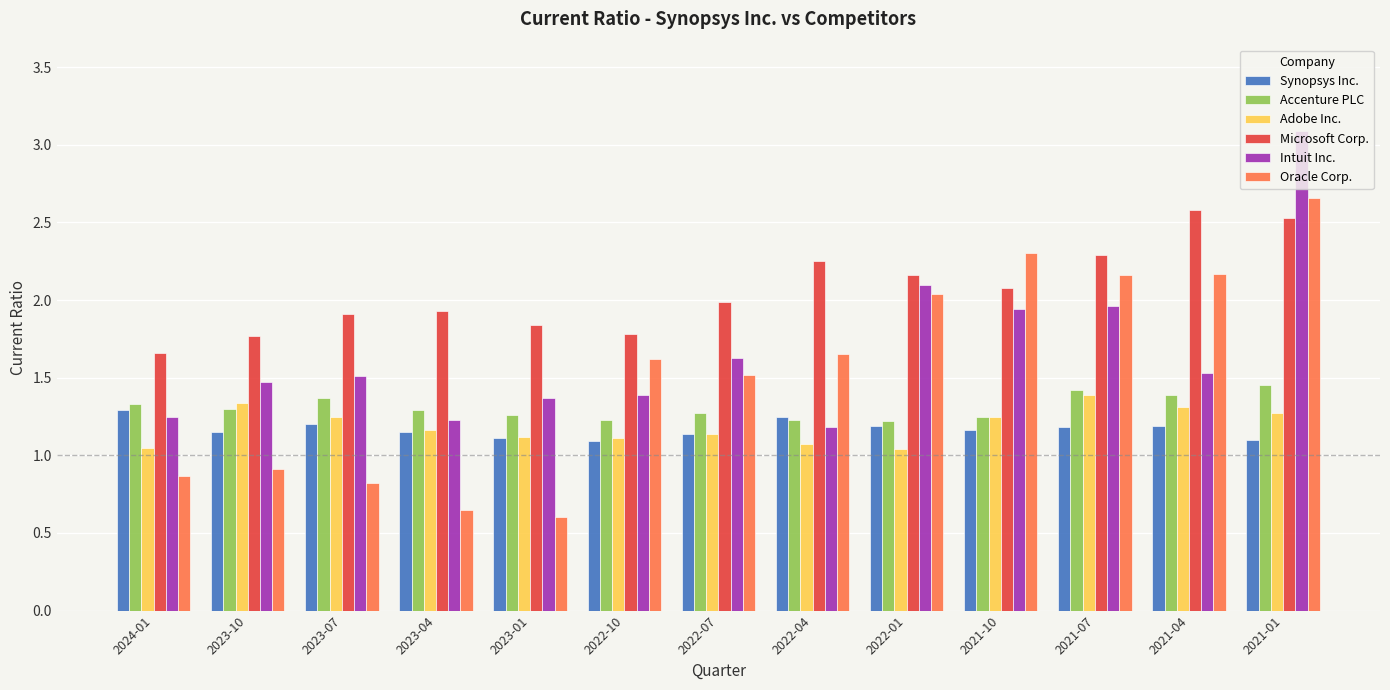

What is the difference between the maximum and minimum values in the Microsoft Corp. series?

0.9